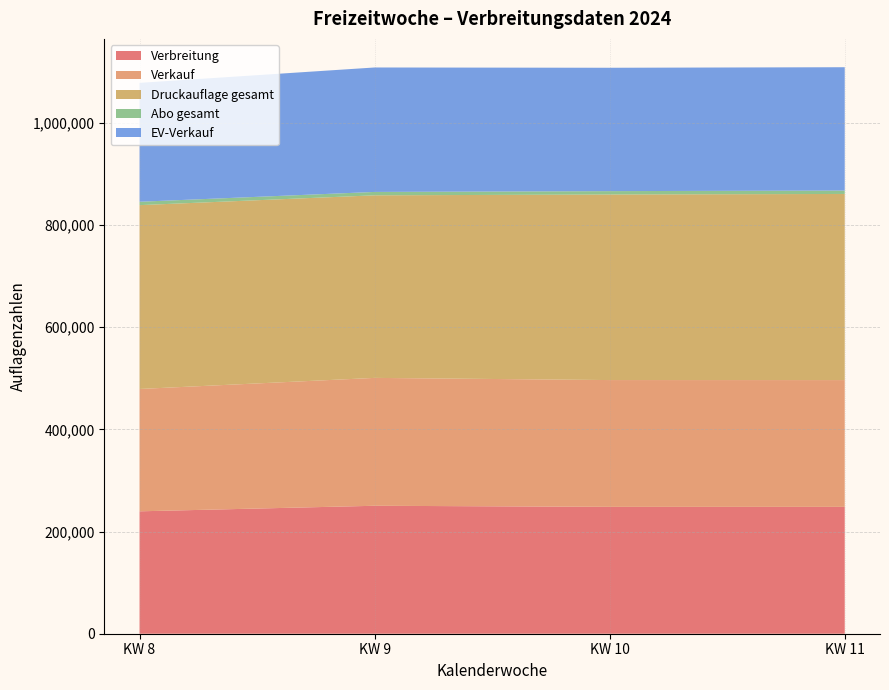

Reading right to left, what are all the values shown in this chart?

Verbreitung: KW 11=248308	KW 10=248321	KW 9=250455	KW 8=239593
Verkauf: KW 11=248179	KW 10=248196	KW 9=250331	KW 8=239475
Druckauflage gesamt: KW 11=364320	KW 10=363200	KW 9=357350	KW 8=359840
Abo gesamt: KW 11=6649	KW 10=6636	KW 9=6626	KW 8=6623
EV-Verkauf: KW 11=241434	KW 10=241467	KW 9=243611	KW 8=232760